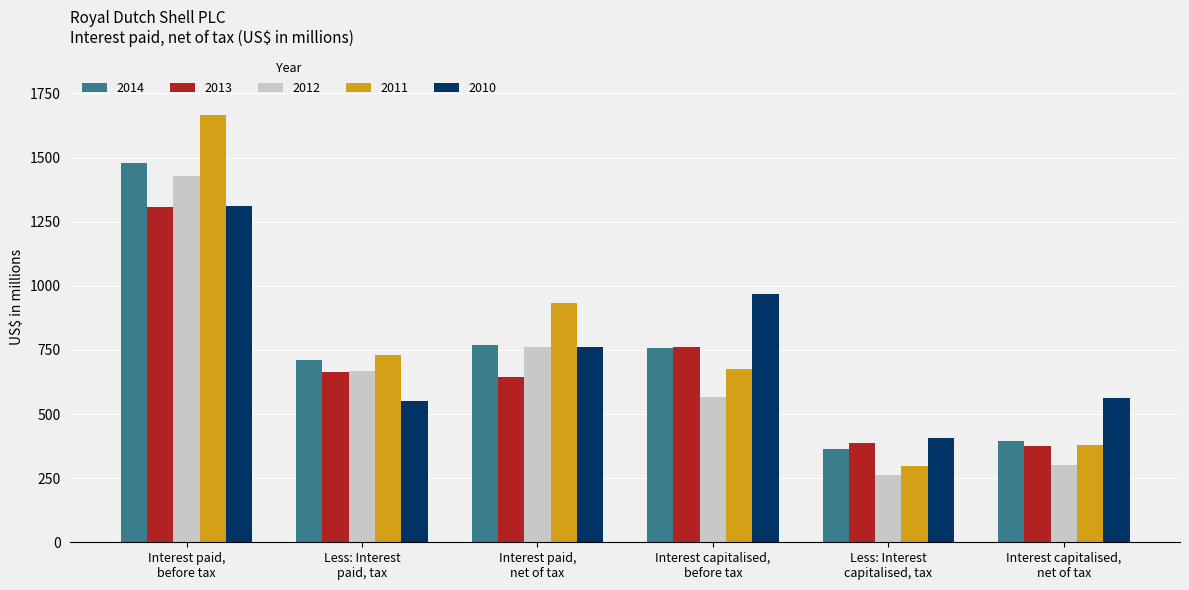

What is the approximate value of 2012 at Interest capitalised,
before tax, to the nearest 10?

570